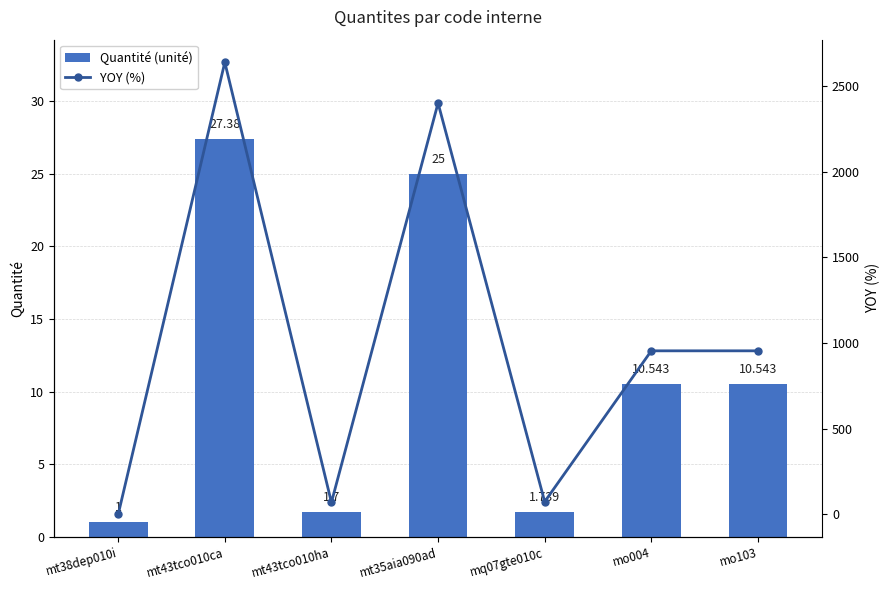

Reading left to right, extract all data points from this chart.

Quantité (unité): 1.0	27.4	1.7	25.0	1.7	10.5	10.5
YOY (%): 0.0	2638.0	70.0	2400.0	73.9	954.3	954.3